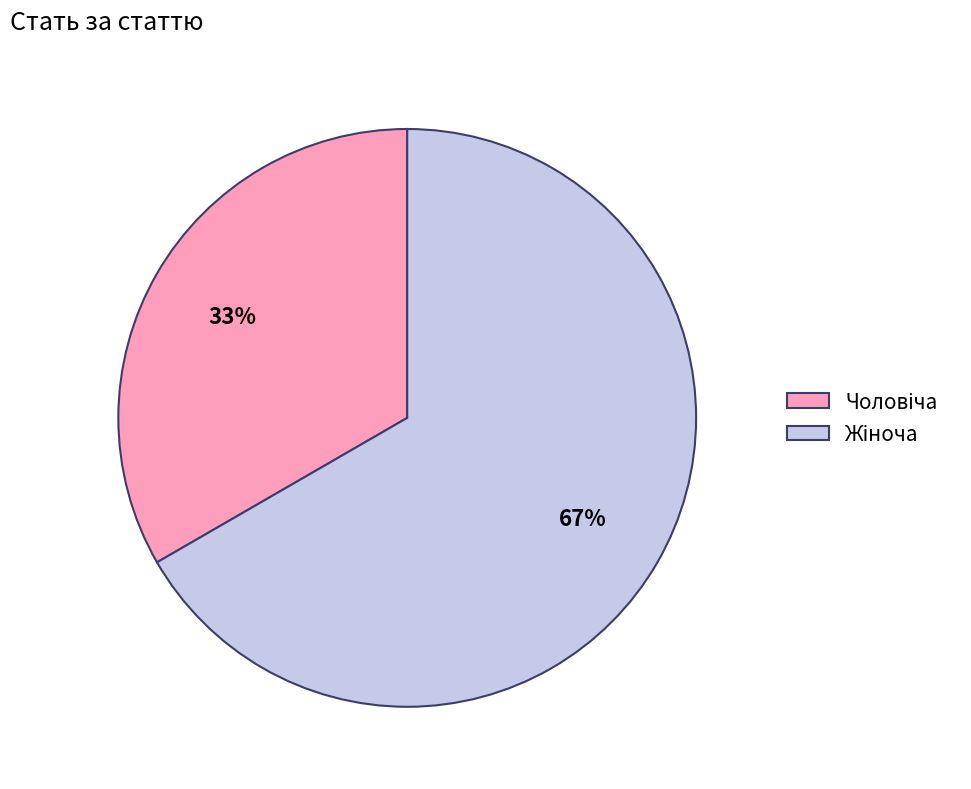

Does any single category account for the majority?

Yes